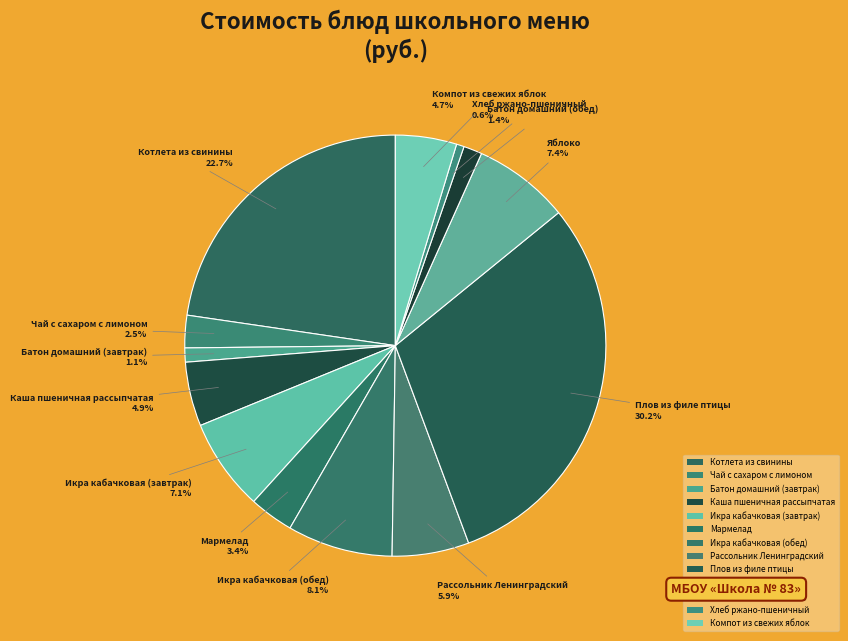

Does Котлета из свинины account for over 50% of the chart?

No